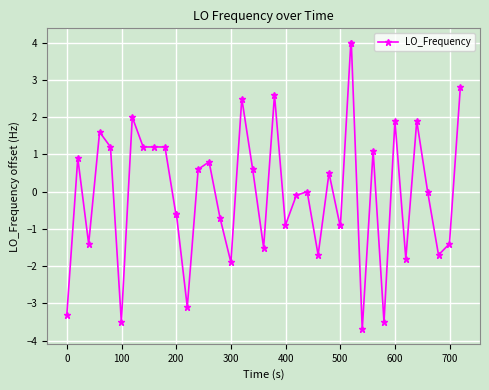

What is the minimum value shown in the chart?

-3.7